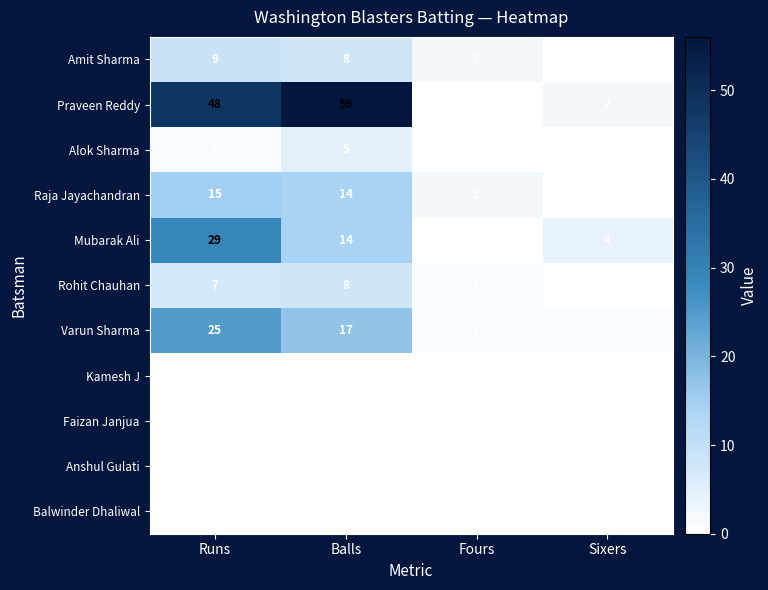

What is the approximate value of Varun Sharma at Runs?

25